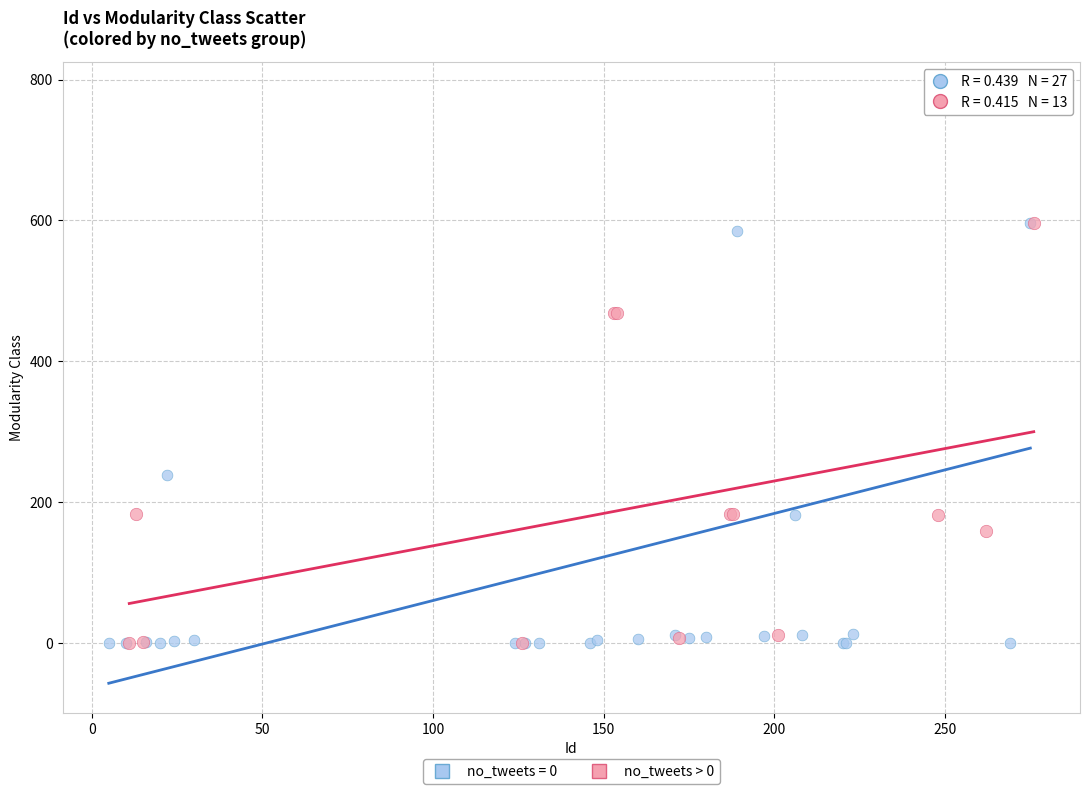

Which series contains the highest Y value?

no_tweets = 0